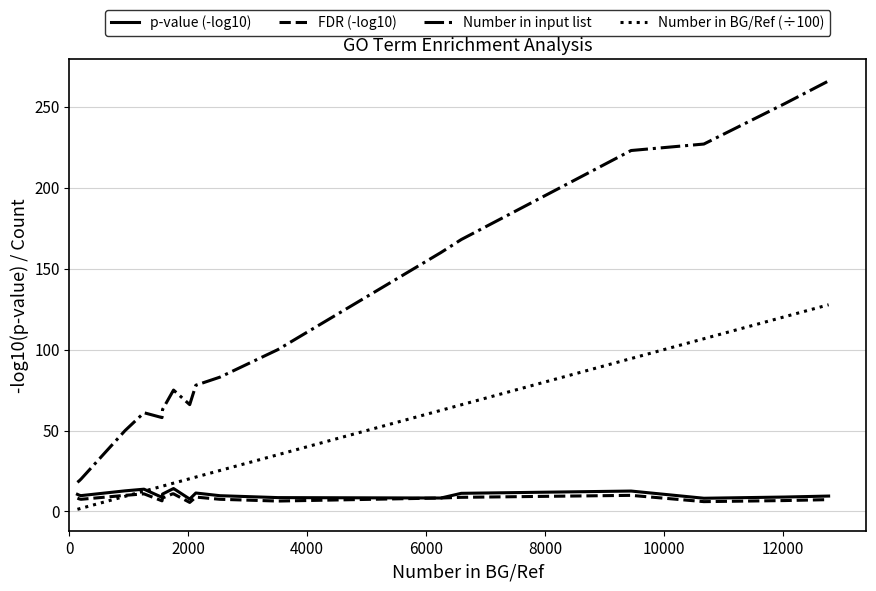

True or false: Number in input list and Number in BG/Ref (÷100) cross at least once.

False